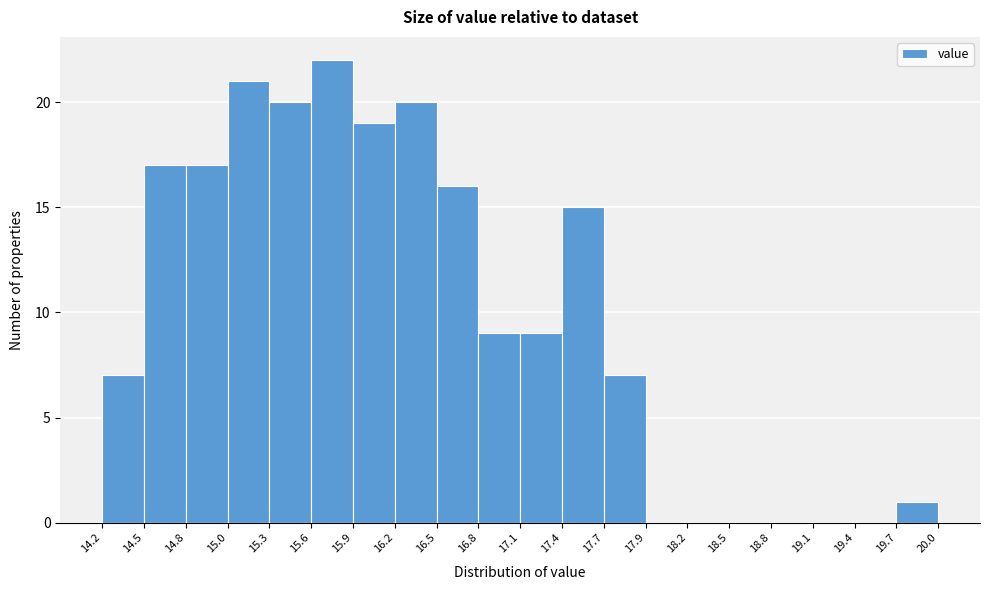

Which range on the x-axis has the tallest bar?

15.6 to 15.9